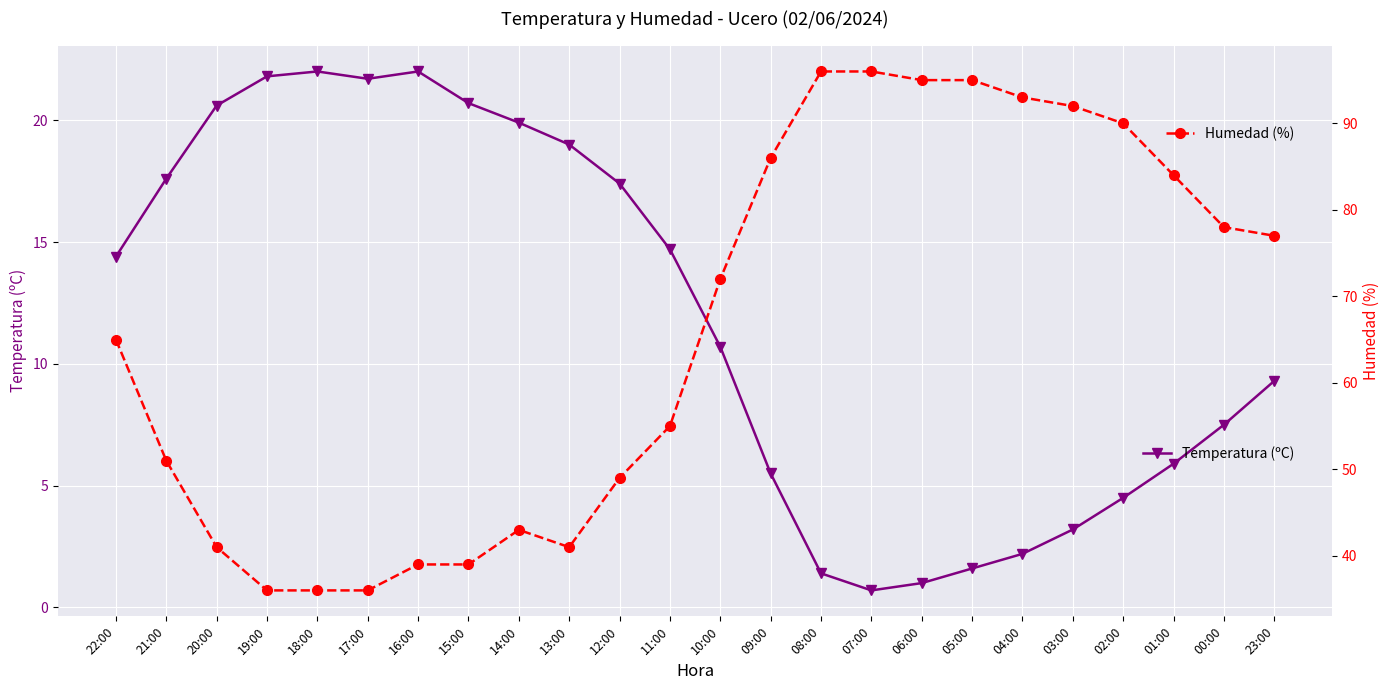

How many values in the Temperatura (ºC) series are below 14?

12